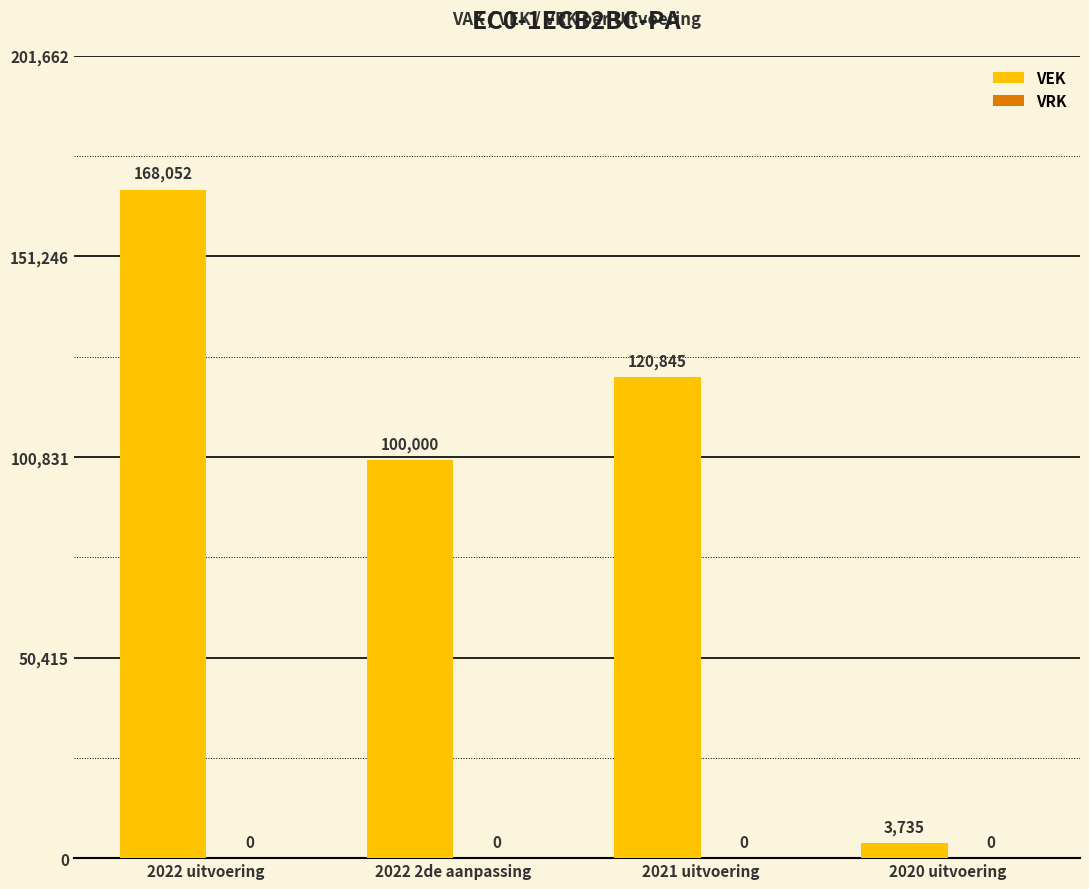

Reading right to left, list all the values displayed in this chart.

3735	120845	100000	168052